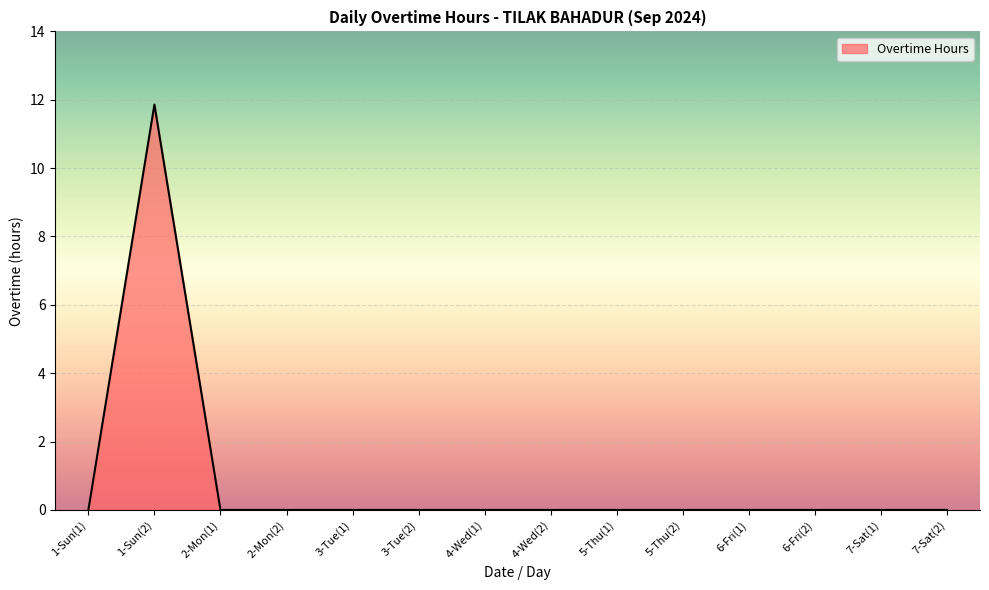

What position from the left is 6-Fri(2)?

12